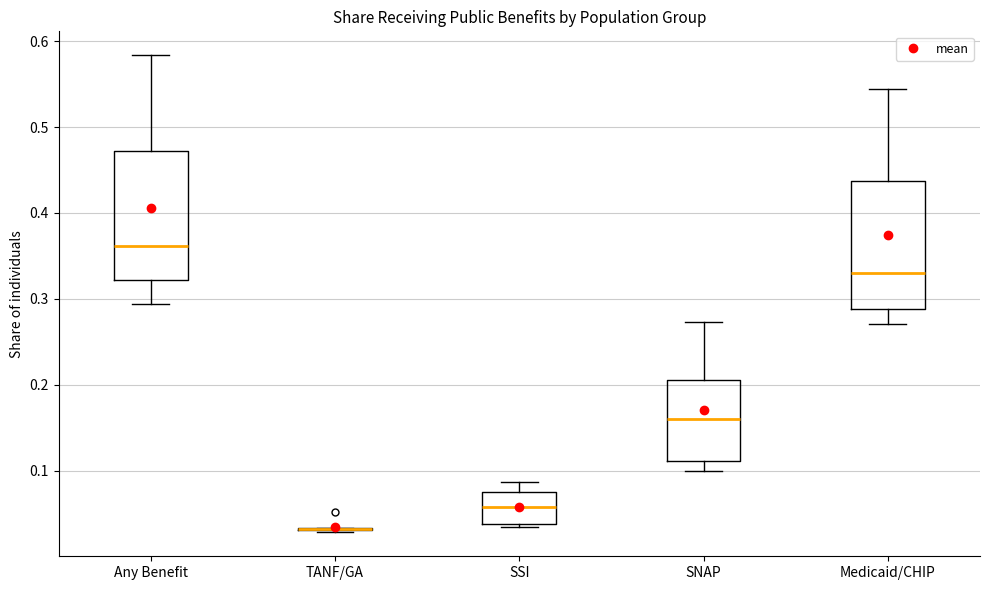

Reading left to right, read every box against the y-axis: the position of its median line, the range the box covers, and the ends of its whiskers. The values are not printed on the chart, so give them approximately, as read against the axis.

Any Benefit: median 0.36, box 0.32 to 0.47, whiskers 0.29 to 0.58
TANF/GA: box collapsed to a line at 0.03, whiskers 0.03 to 0.03
SSI: median 0.06, box 0.04 to 0.08, whiskers 0.03 to 0.09
SNAP: median 0.16, box 0.11 to 0.21, whiskers 0.10 to 0.27
Medicaid/CHIP: median 0.33, box 0.29 to 0.44, whiskers 0.27 to 0.54